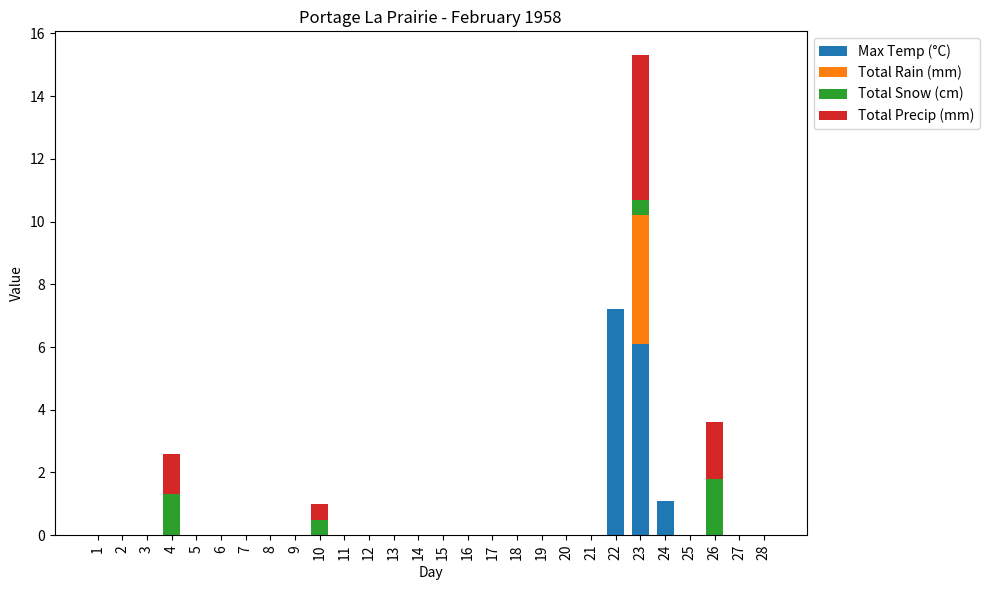

Where is Max Temp (°C) nearest to the value 3?

24